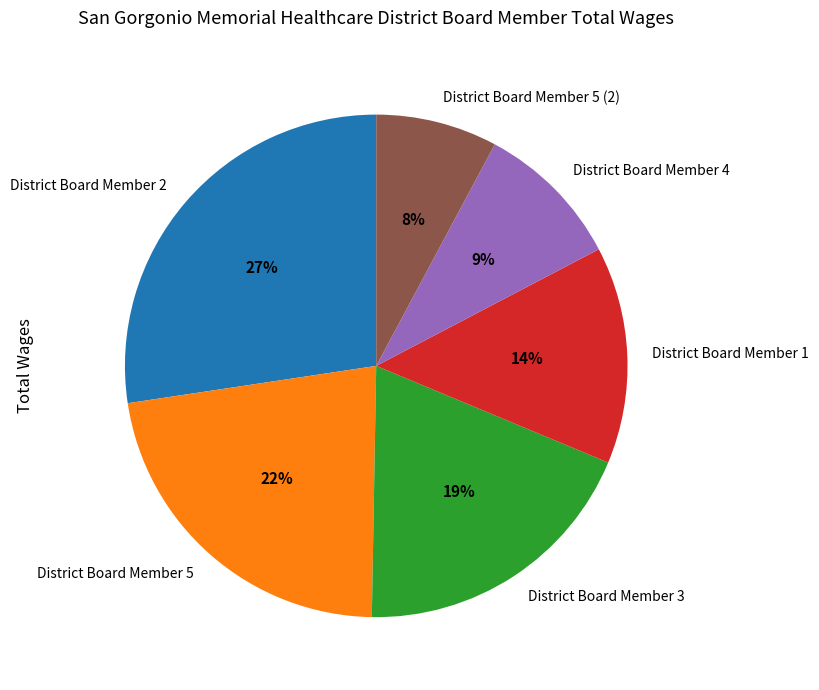

Which has a higher value, District Board Member 5 or District Board Member 5 (2)?

District Board Member 5